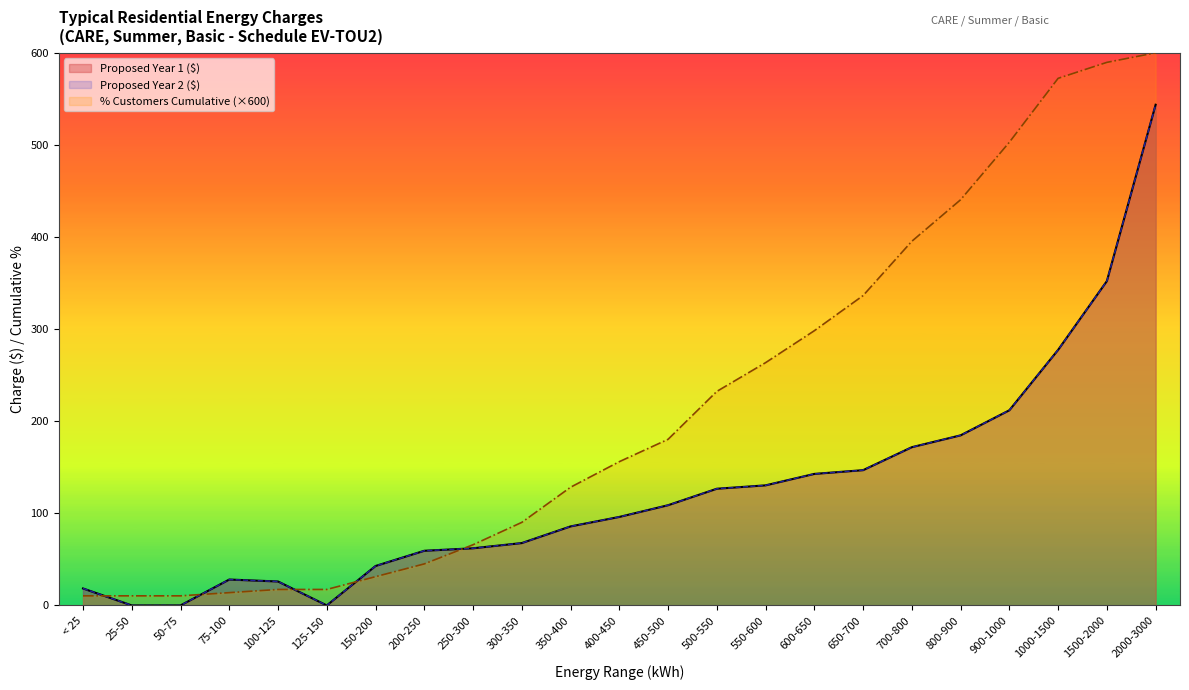

Where is Proposed Year 1 ($) nearest to the value 271?

1000-1500